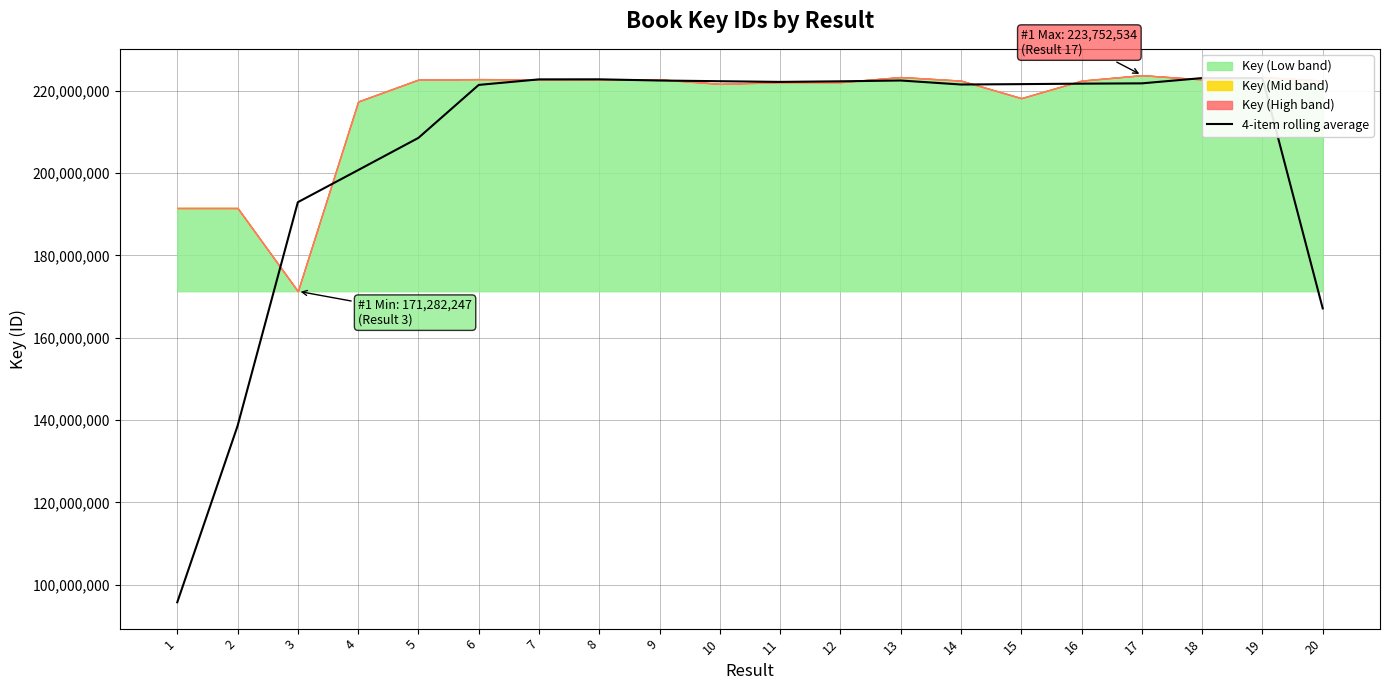

Rank the categories by value from highest to lowest.

18, 19, 8, 7, 13, 9, 10, 12, 11, 17, 16, 15, 14, 6, 5, 4, 3, 20, 2, 1